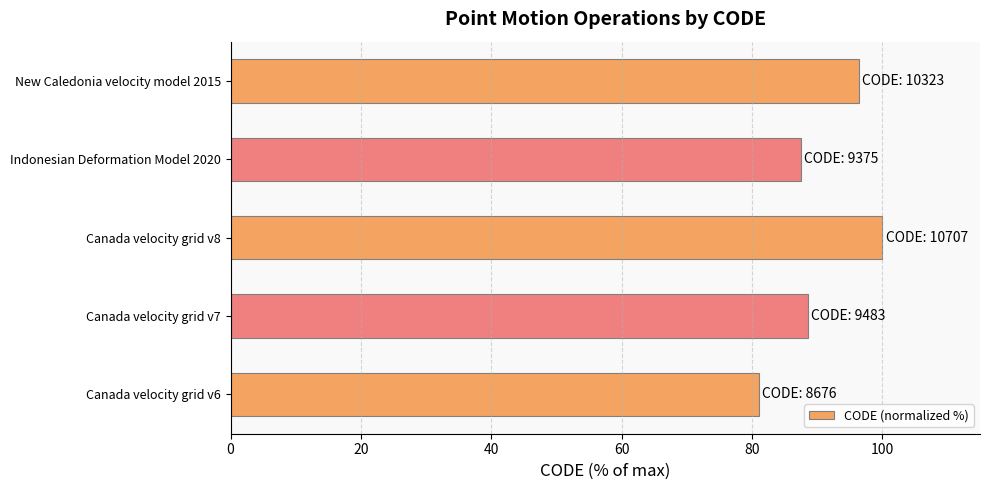

Approximately how many times larger is the value at Canada velocity grid v6 compared to Indonesian Deformation Model 2020?

0.9